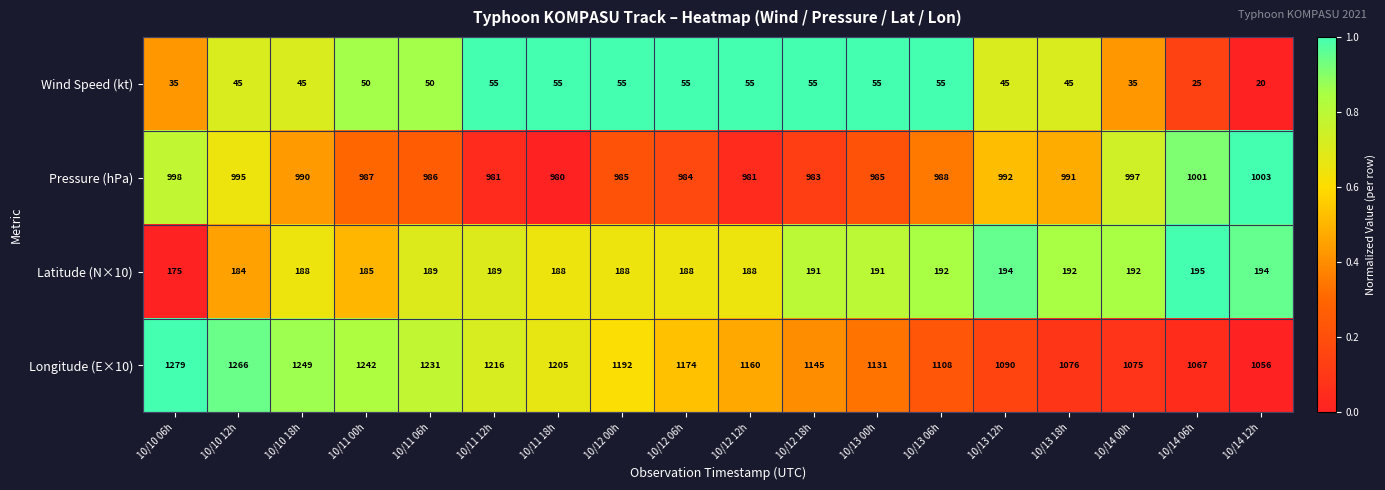

What is the approximate value of Wind Speed (kt) at 10/12 06h?

55